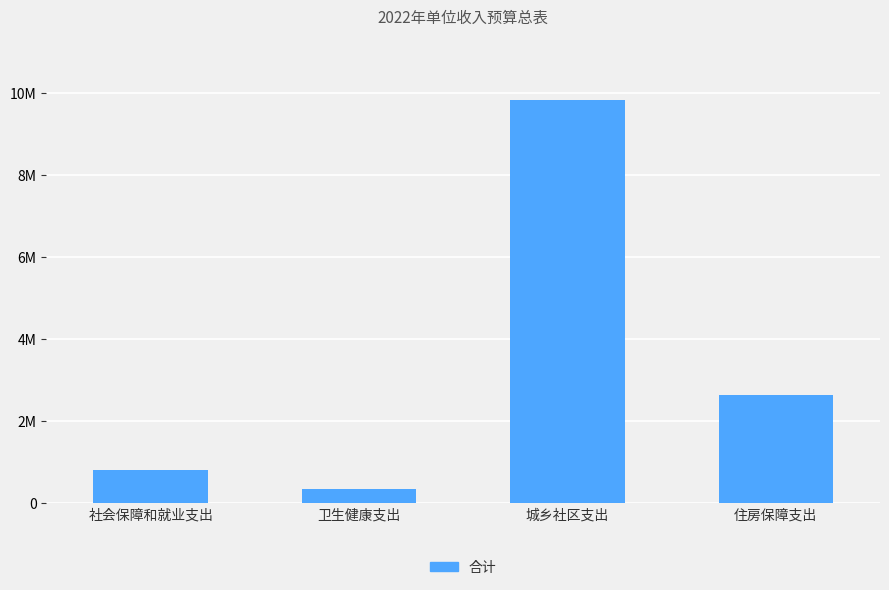

Which category has the lowest value across all series?

卫生健康支出